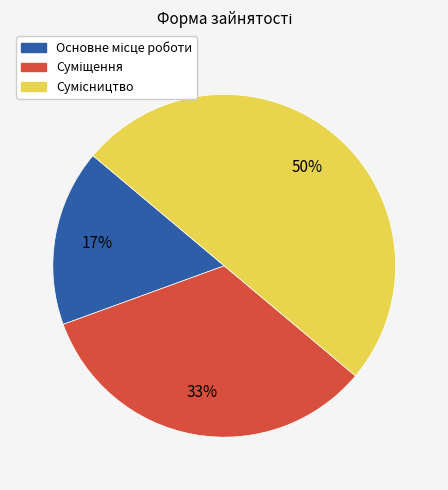

To the nearest percent, what is the difference between the largest and smallest slice percentages?

33%